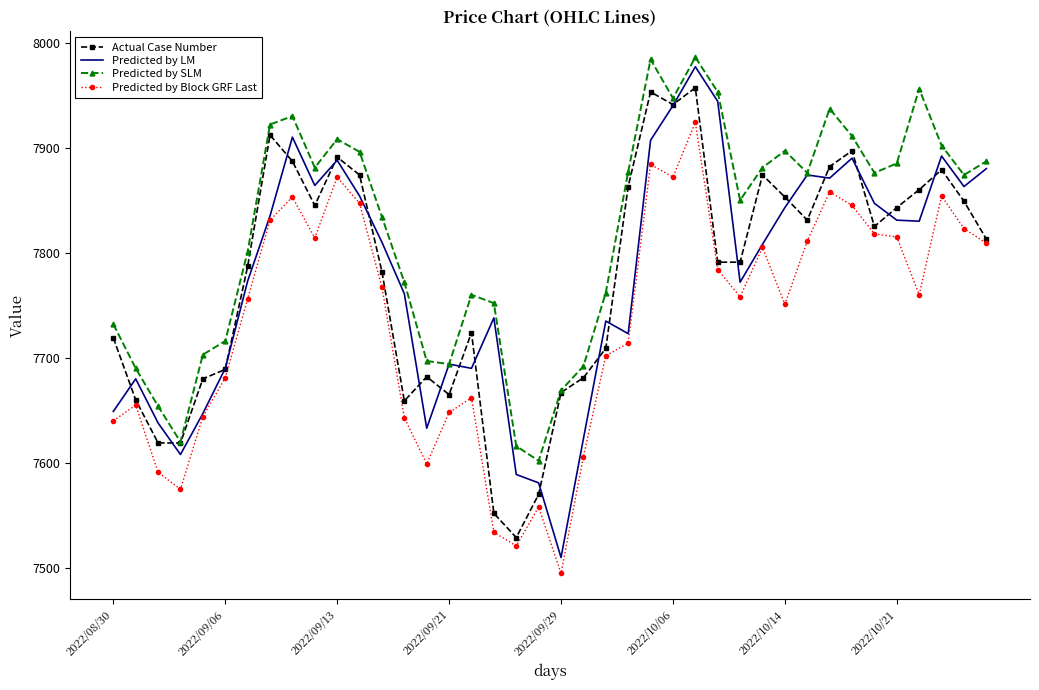

What is the minimum value shown in the chart?

7495